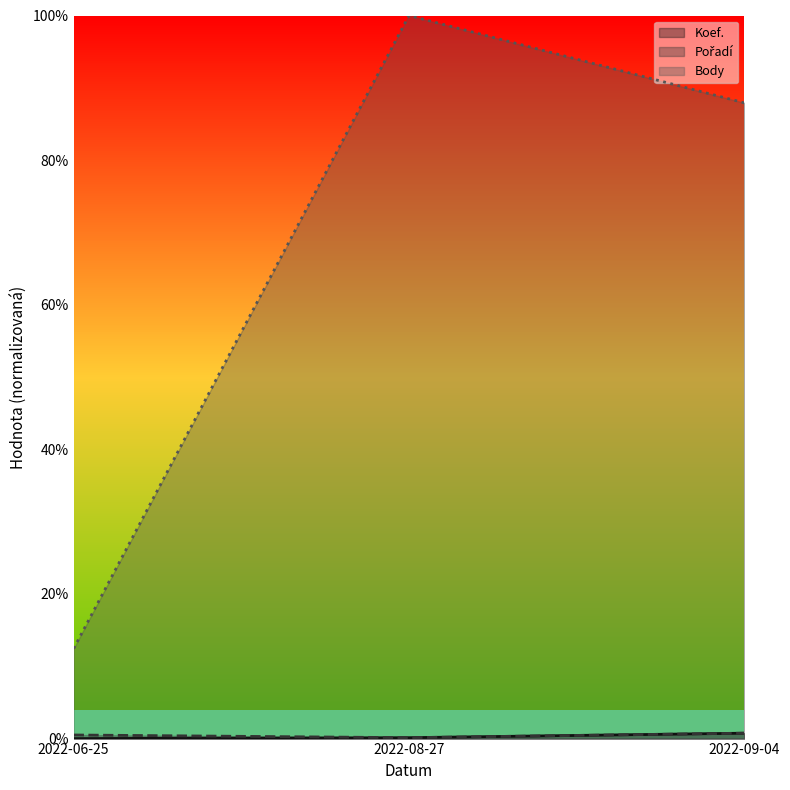

Which has a higher value, 2022-06-25 or 2022-09-04?

2022-09-04